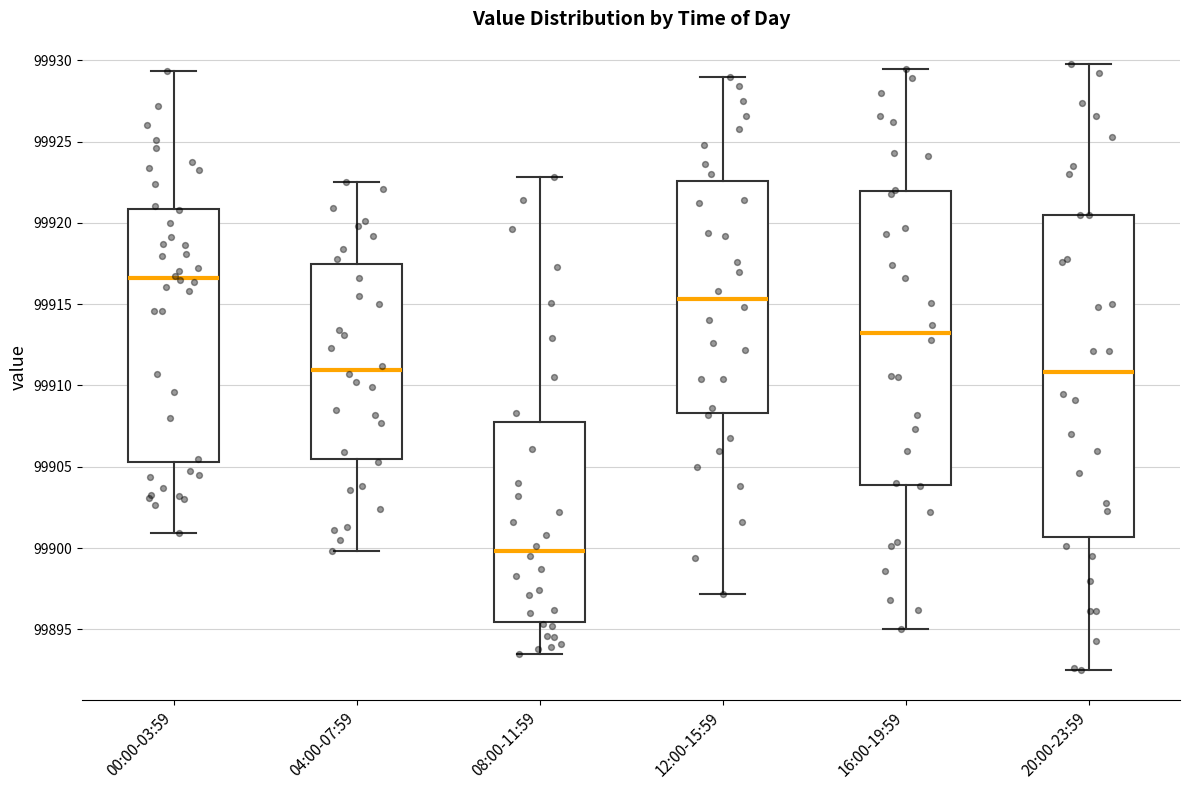

Where does the upper whisker of the box for 12:00-15:59 end on the y-axis? The values are not printed on the chart, so give them approximately, as read against the axis.

99929.0